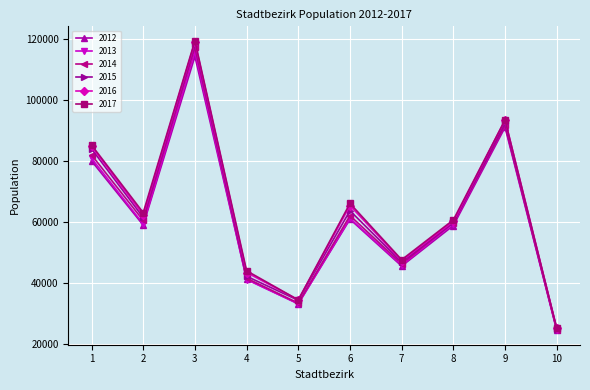

Which series has the largest range (max minus min)?

2017